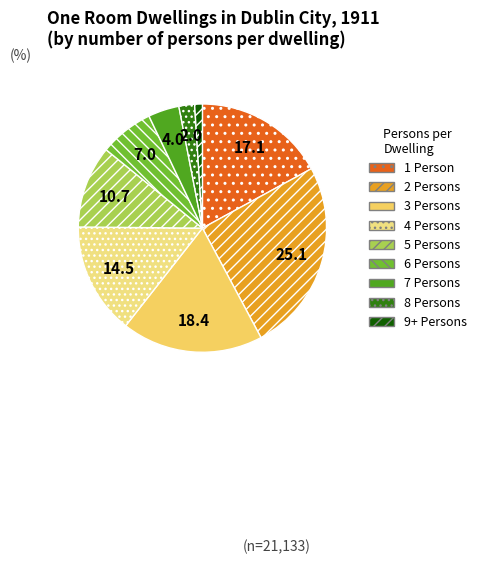

How much of the chart is everything except 8 Persons?

98.0%